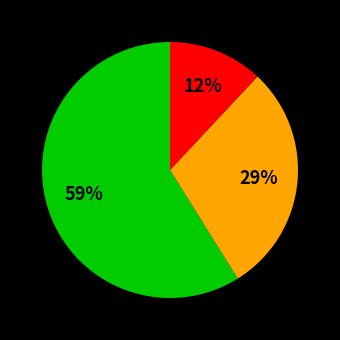

Count the number of slices in the pie.

3